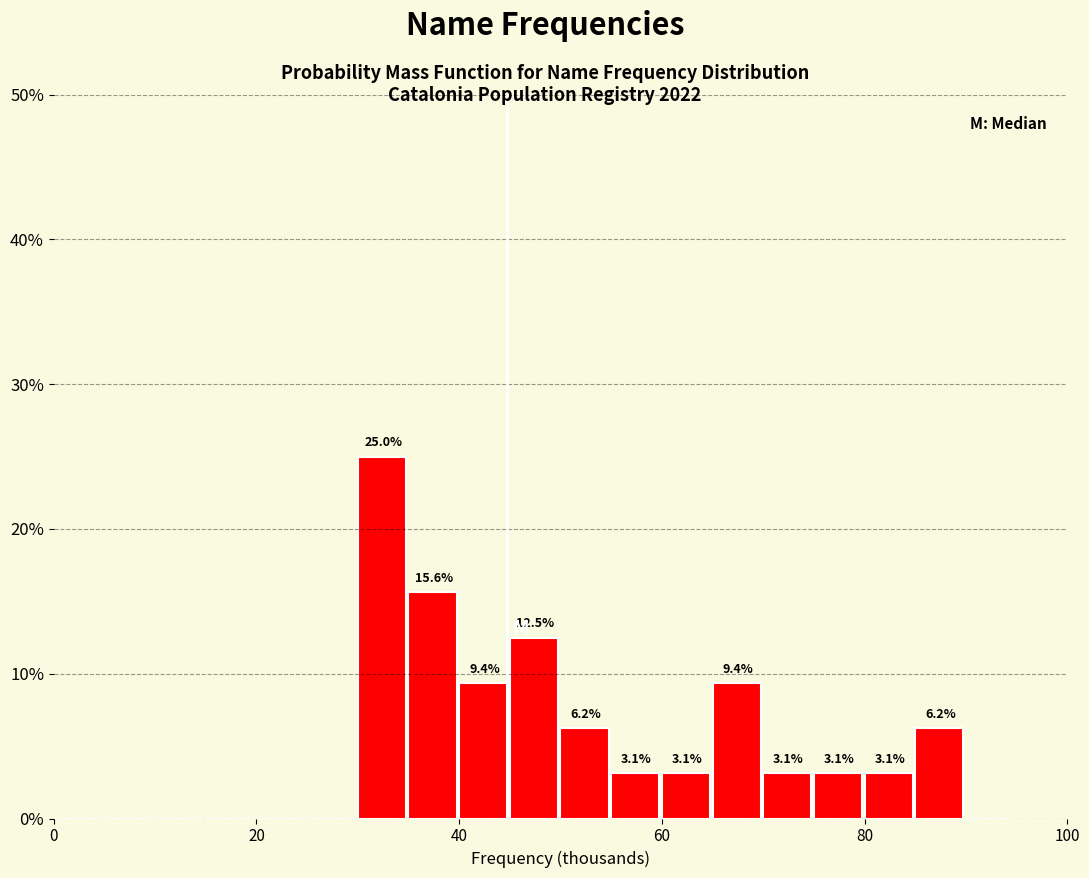

Around what value on the x-axis is the tallest bar? Give the approximate position of its centre, as read against the axis.

32